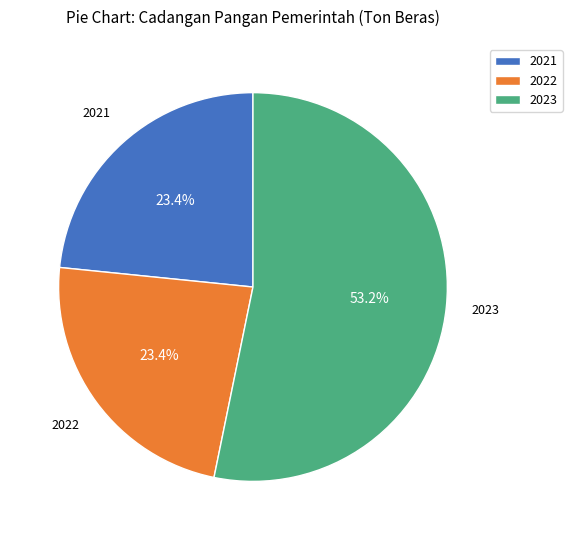

How many segments does this pie chart have?

3